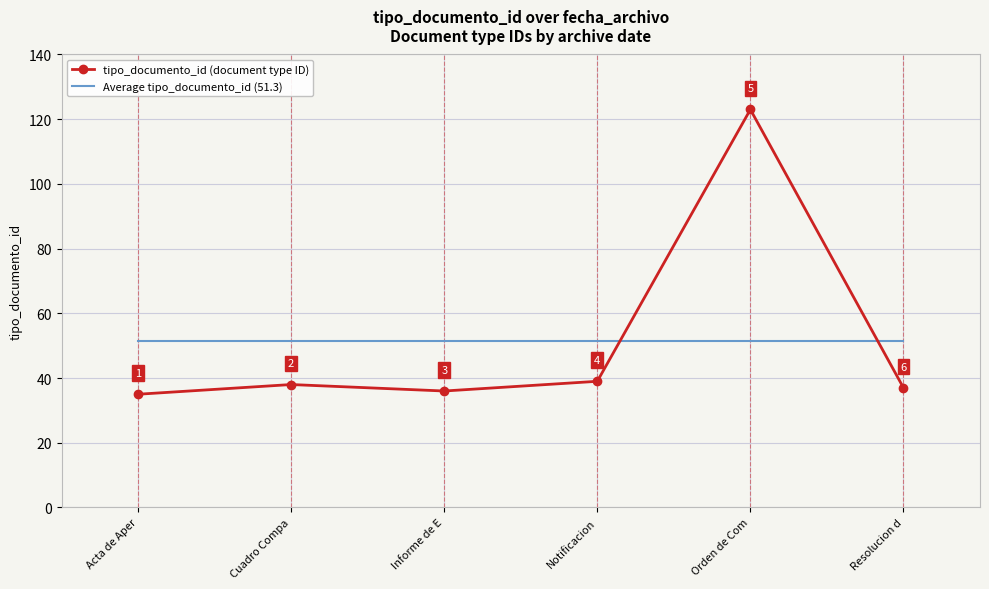

At which category is the sum across all series the highest?

Orden de Com